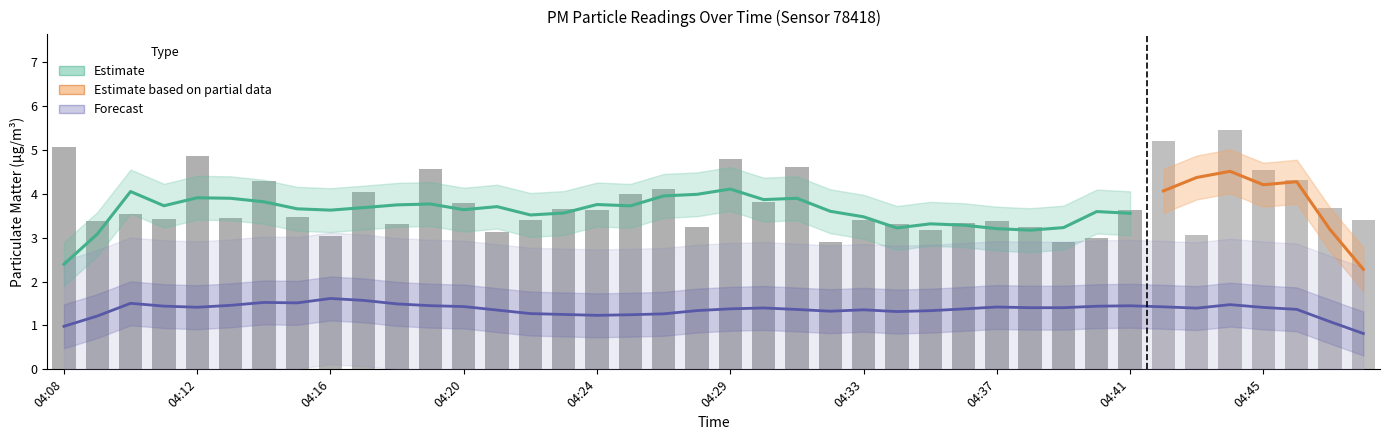

Are the bars grouped side by side (vs. stacked)?

Yes